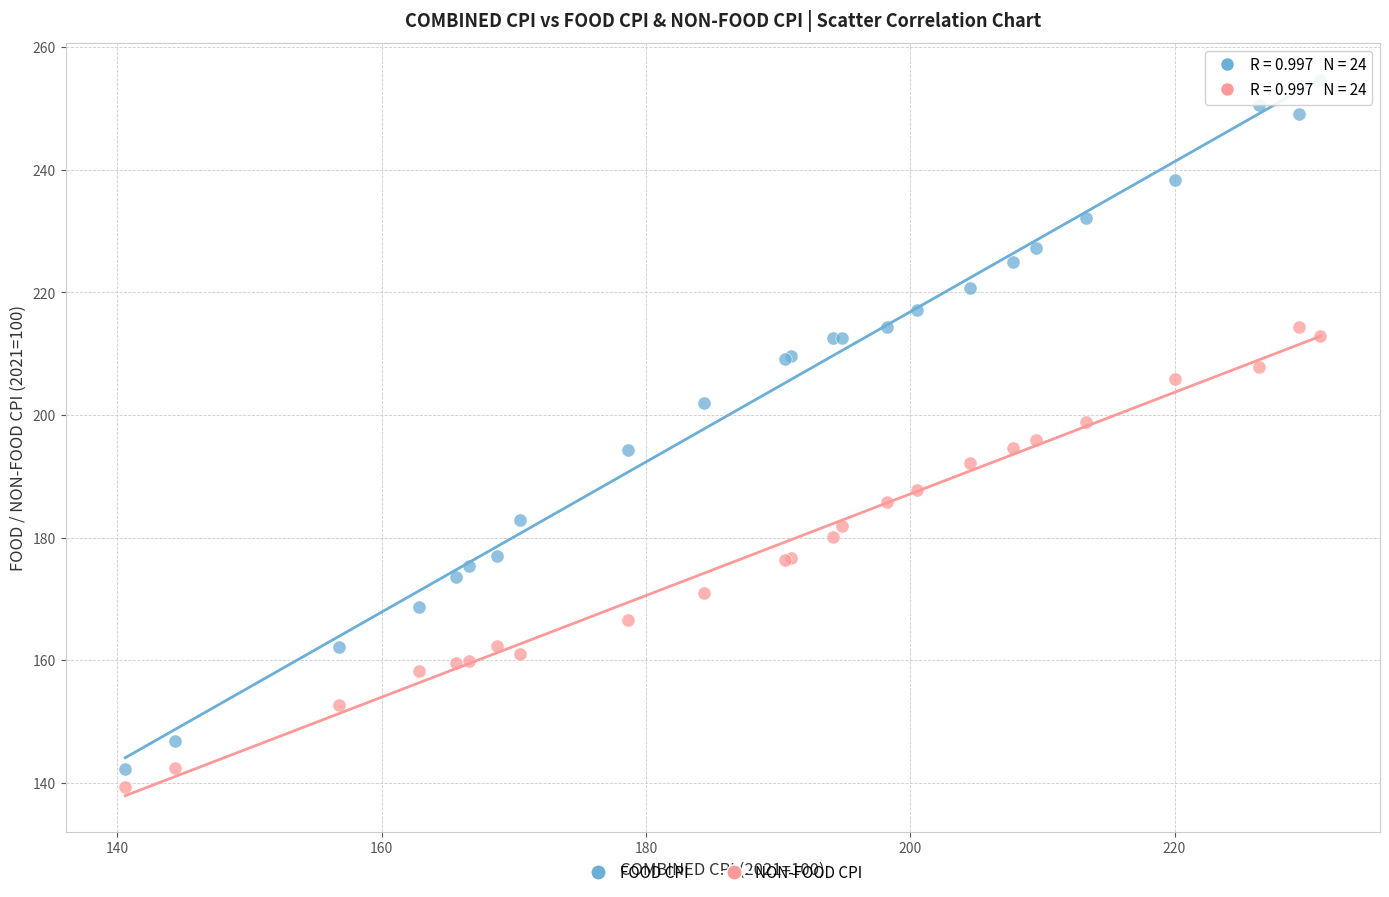

What are all the series names shown in the legend?

FOOD CPI, NON-FOOD CPI